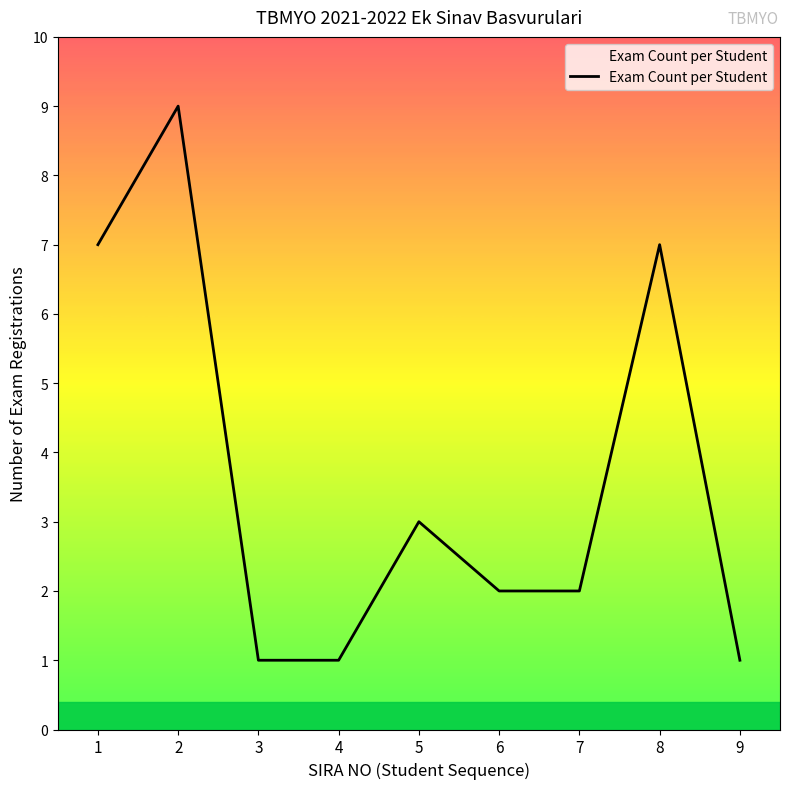

Is it true that the value at 7 is 2?

True